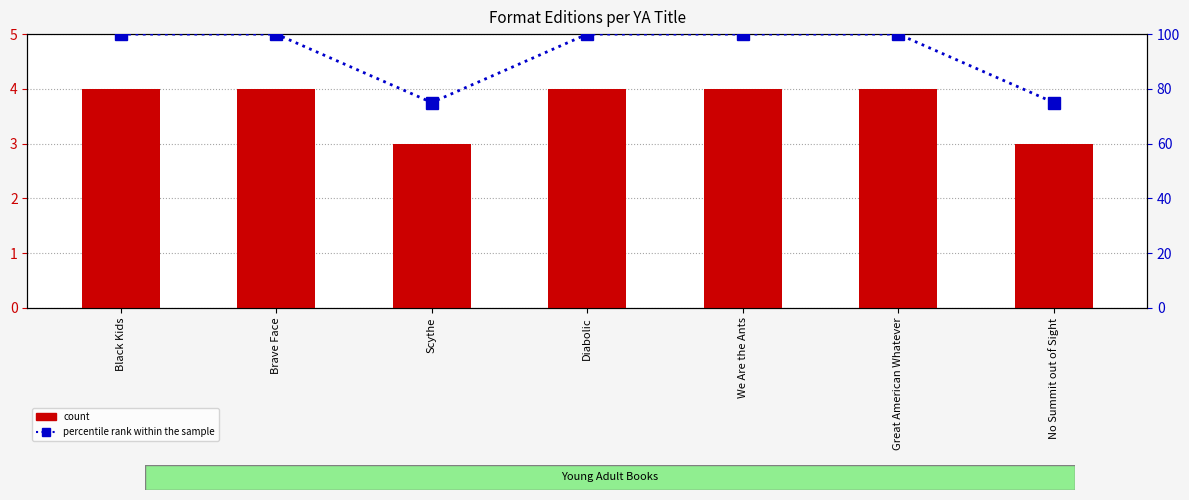

Which series changed the most between Black Kids and We Are the Ants?

count